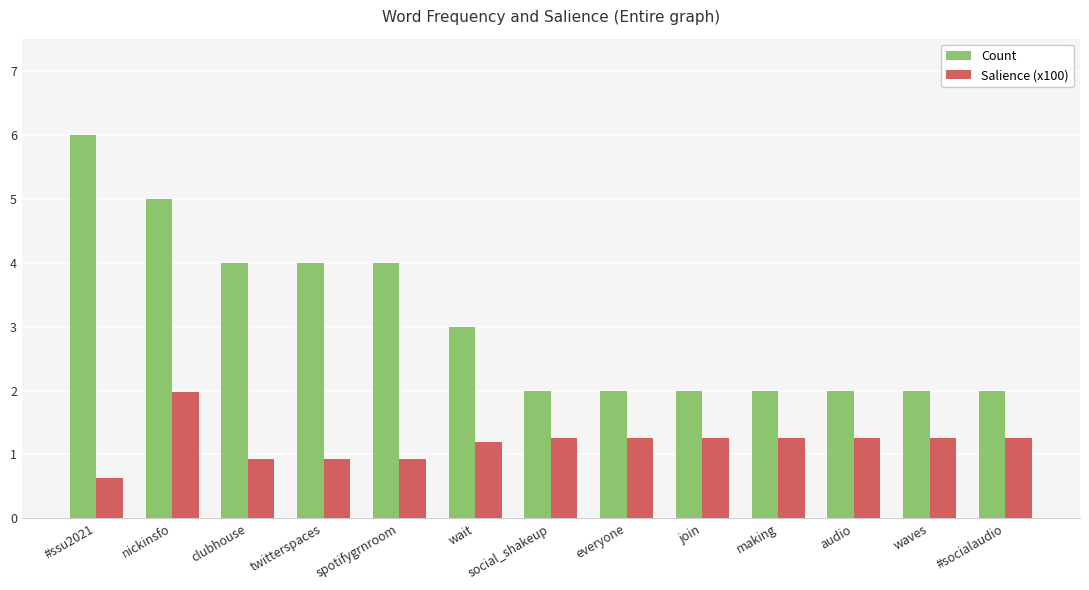

Which series has the widest spread of values?

Count